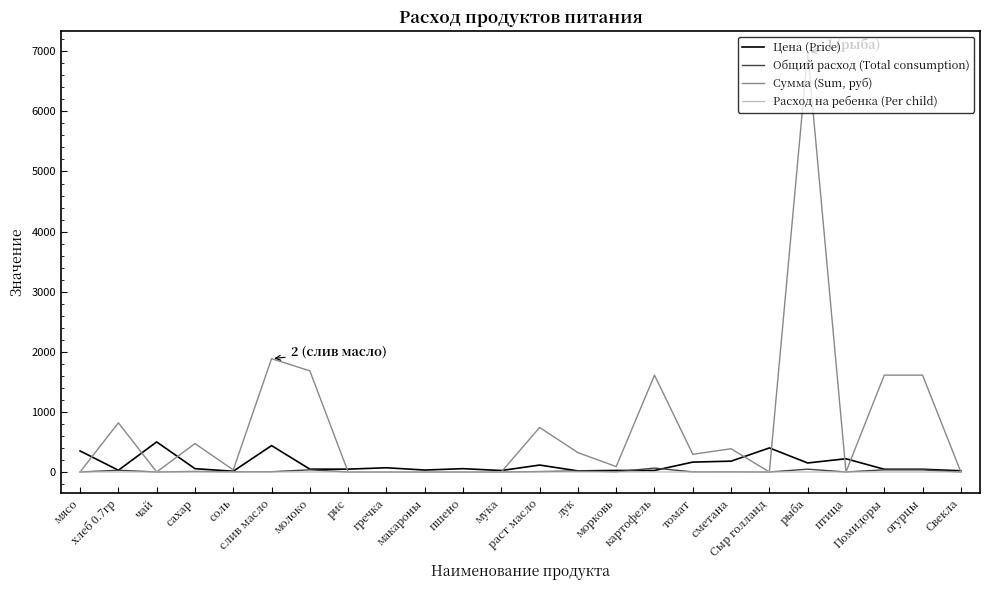

What is the sum of all Расход на ребенка (Per child) values?

0.8